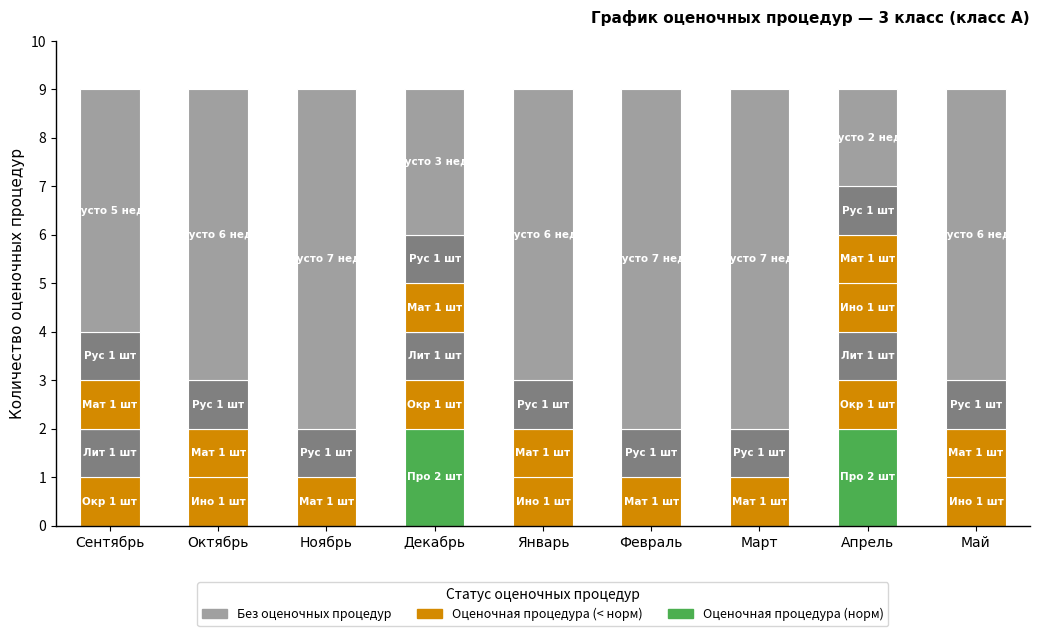

Count the number of data series in this chart.

7